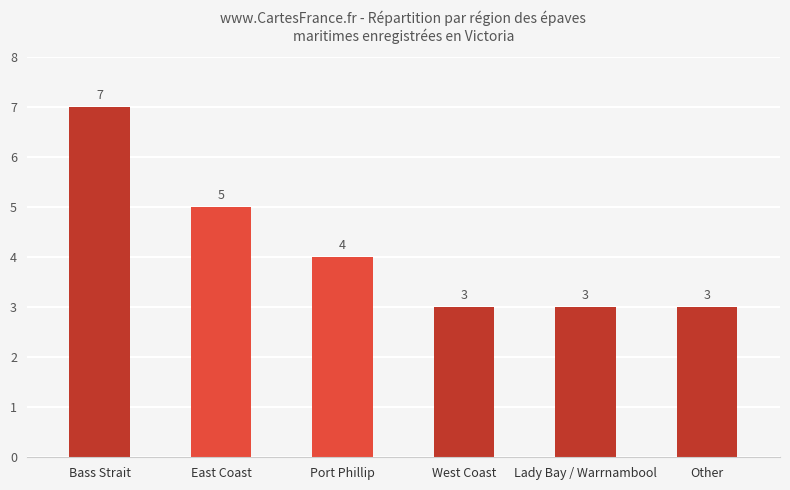

Between Port Phillip and Lady Bay / Warrnambool, which is larger?

Port Phillip